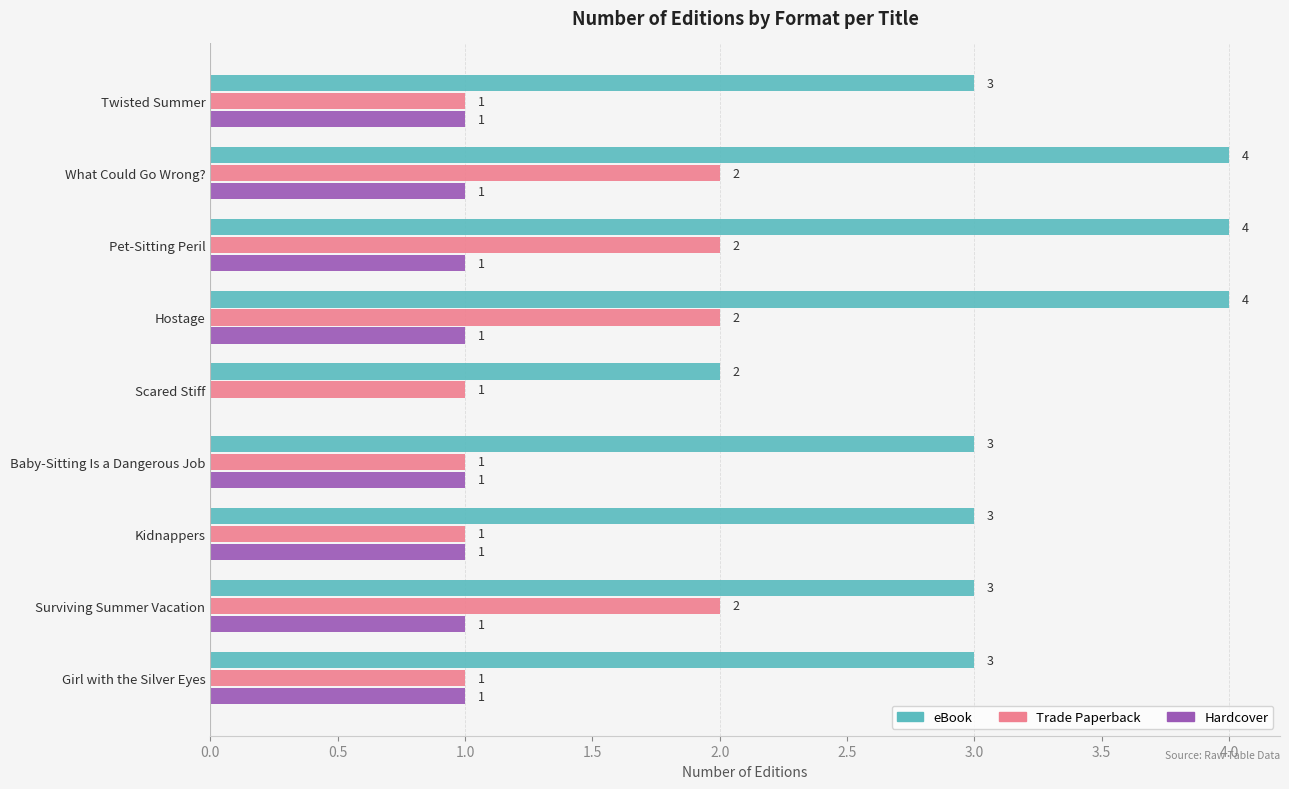

What is the sum of all Trade Paperback values?

13